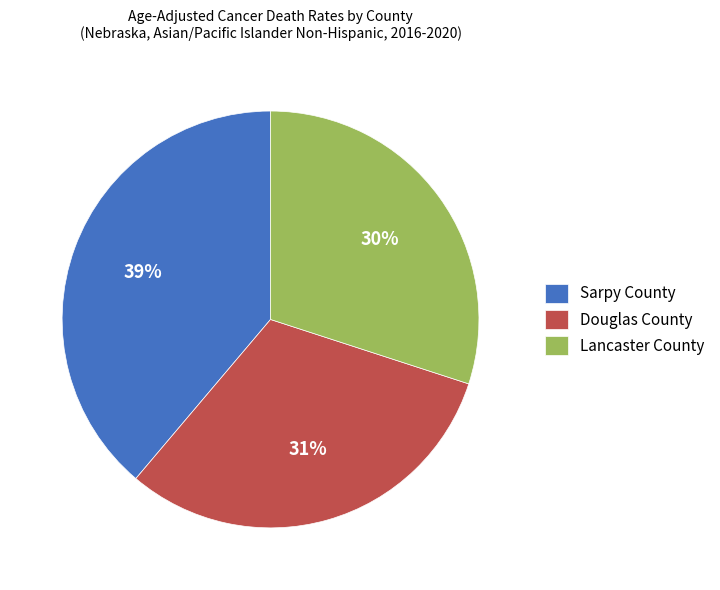

What is the ratio of the value at Douglas County to the value at Sarpy County?

0.8